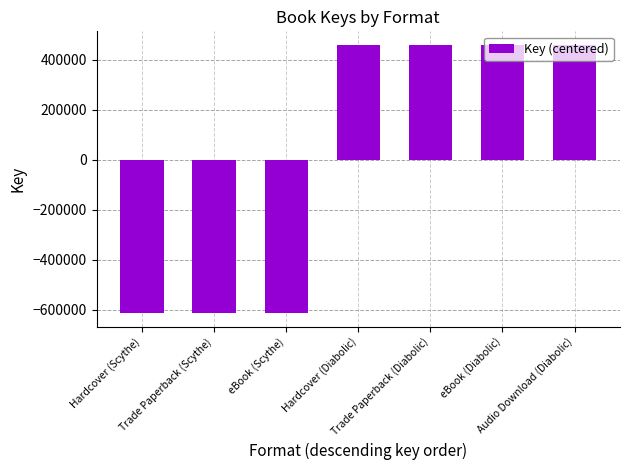

True or false: the data shows 765867.0 at Trade Paperback (Diabolic).

False